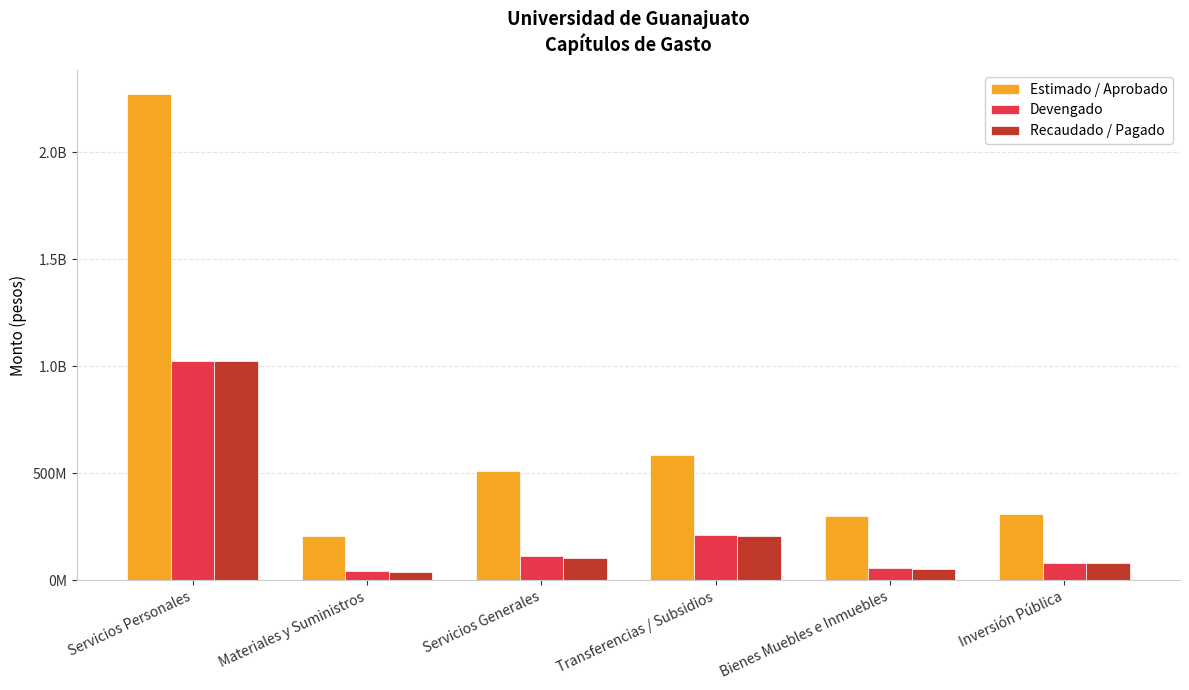

What are all the series names shown in the legend?

Estimado / Aprobado, Devengado, Recaudado / Pagado